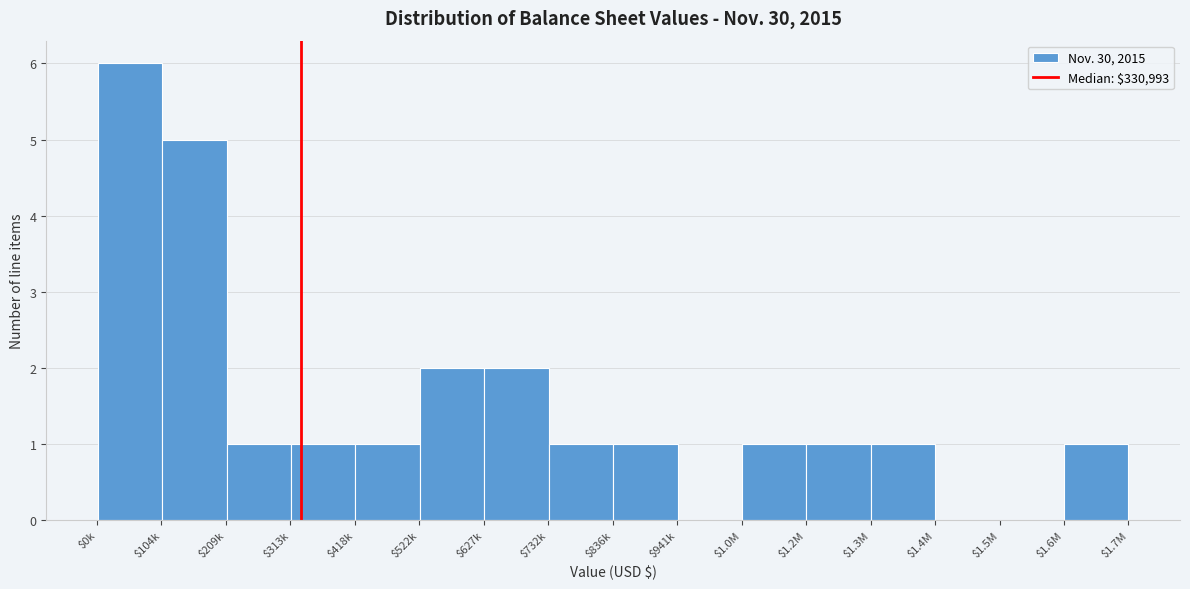

True or false: the data shows 0 at $418k.

False